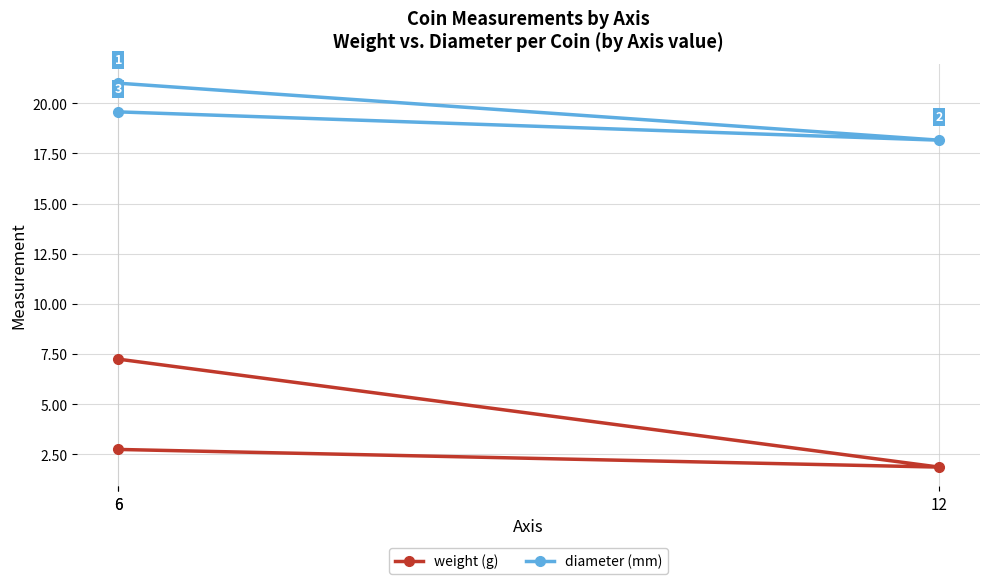

What is the maximum value shown in the chart?

21.0